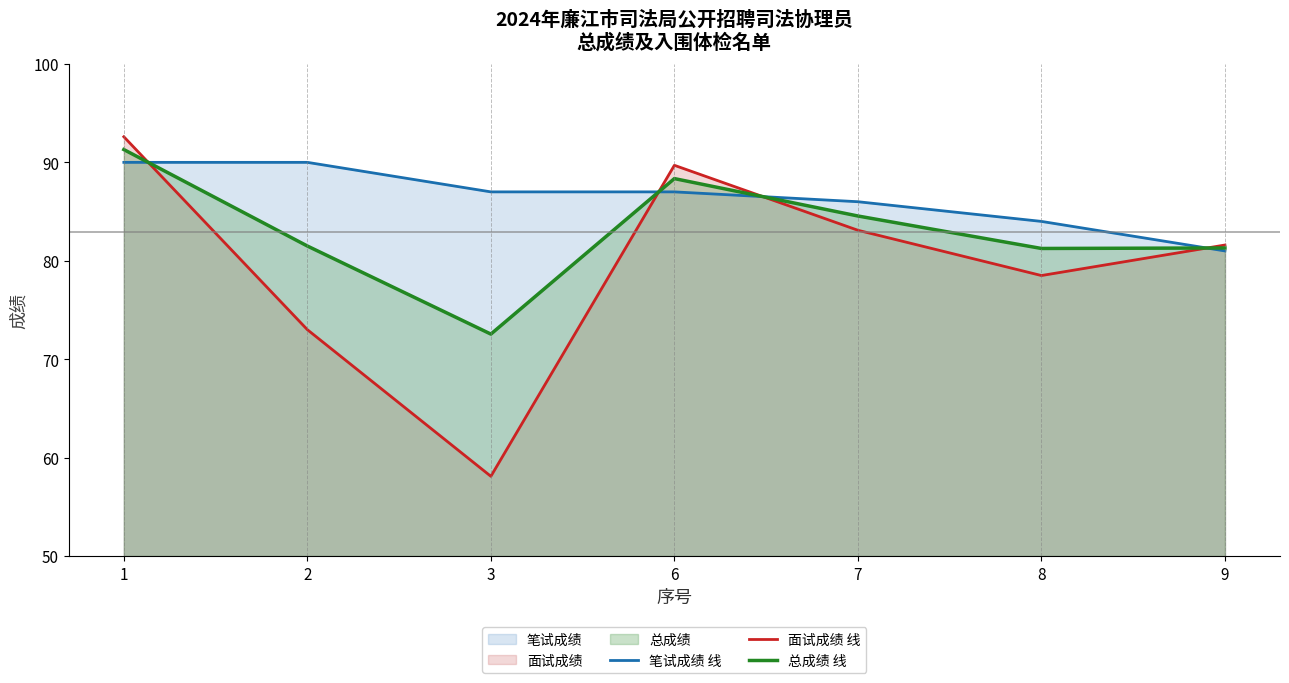

Reading left to right, what are all the values shown in this chart?

笔试成绩 线: 1=90.0	2=90.0	3=87.0	6=87.0	7=86.0	8=84.0	9=81.0
面试成绩 线: 1=92.6	2=73.0	3=58.1	6=89.7	7=83.1	8=78.5	9=81.6
总成绩 线: 1=91.3	2=81.5	3=72.5	6=88.3	7=84.5	8=81.2	9=81.3